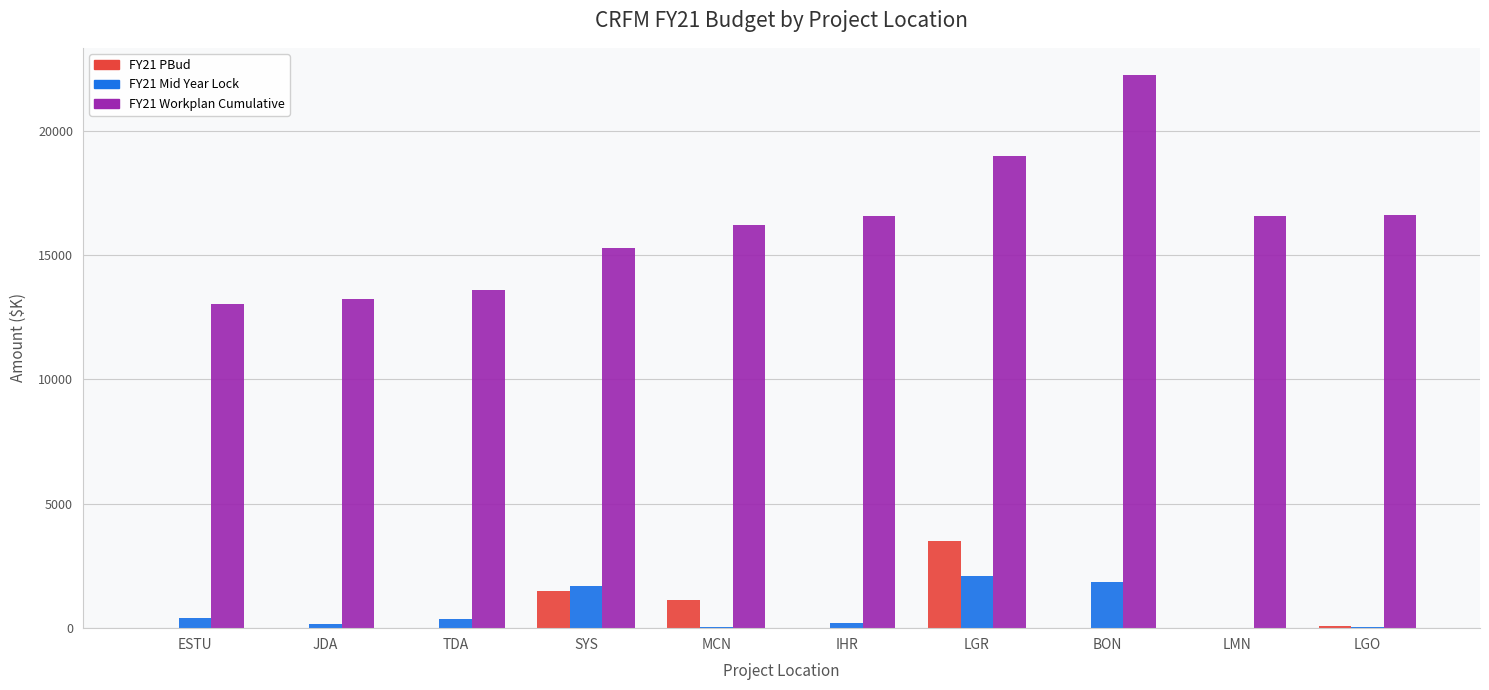

Is it true that FY21 PBud equals 1082 at JDA?

False